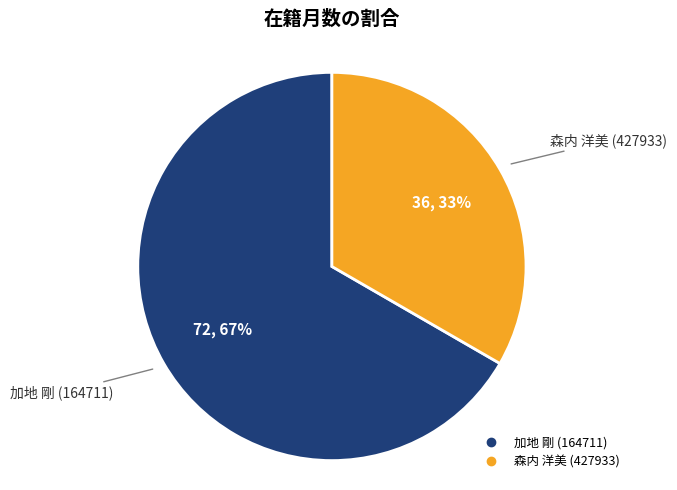

Does 森内 洋美 (427933) represent more than half of the total?

No